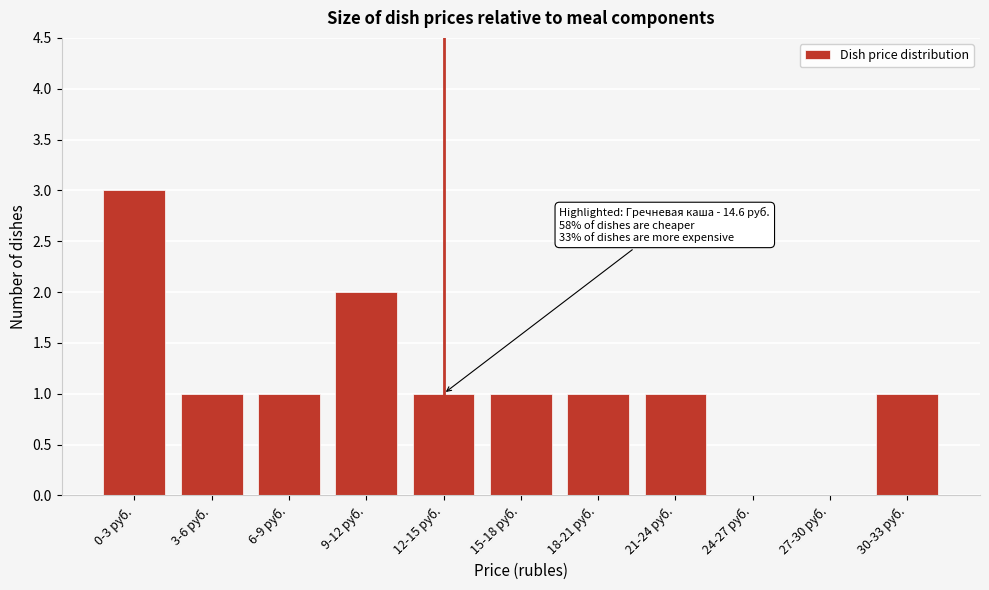

Reading left to right, transcribe all the data shown in this chart.

0-3 руб.=3	3-6 руб.=1	6-9 руб.=1	9-12 руб.=2	12-15 руб.=1	15-18 руб.=1	18-21 руб.=1	21-24 руб.=1	24-27 руб.=0	27-30 руб.=0	30-33 руб.=1